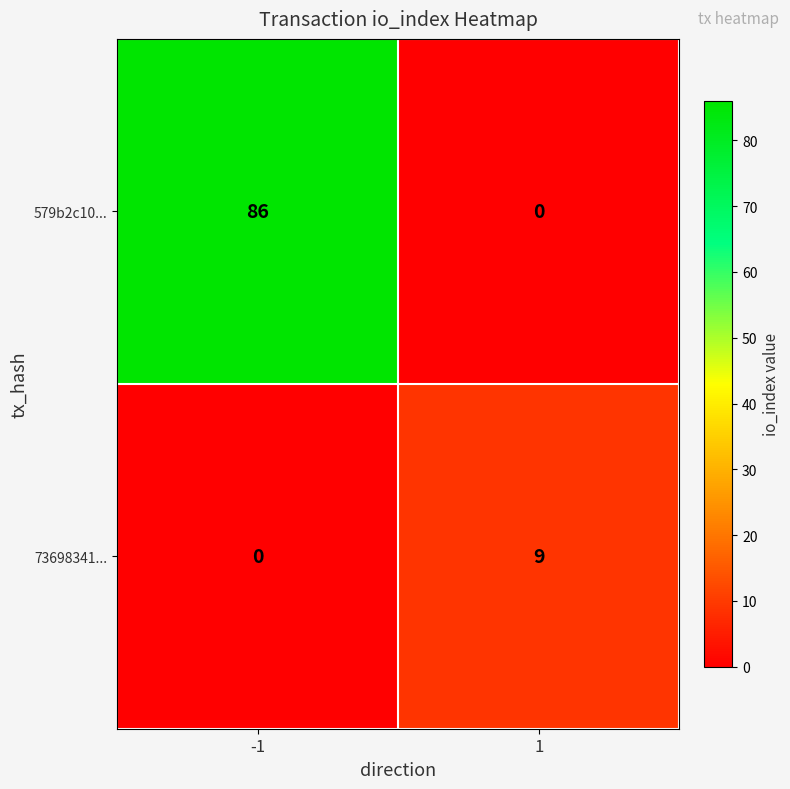

What is the difference between the maximum and minimum values in the 73698341... series?

9